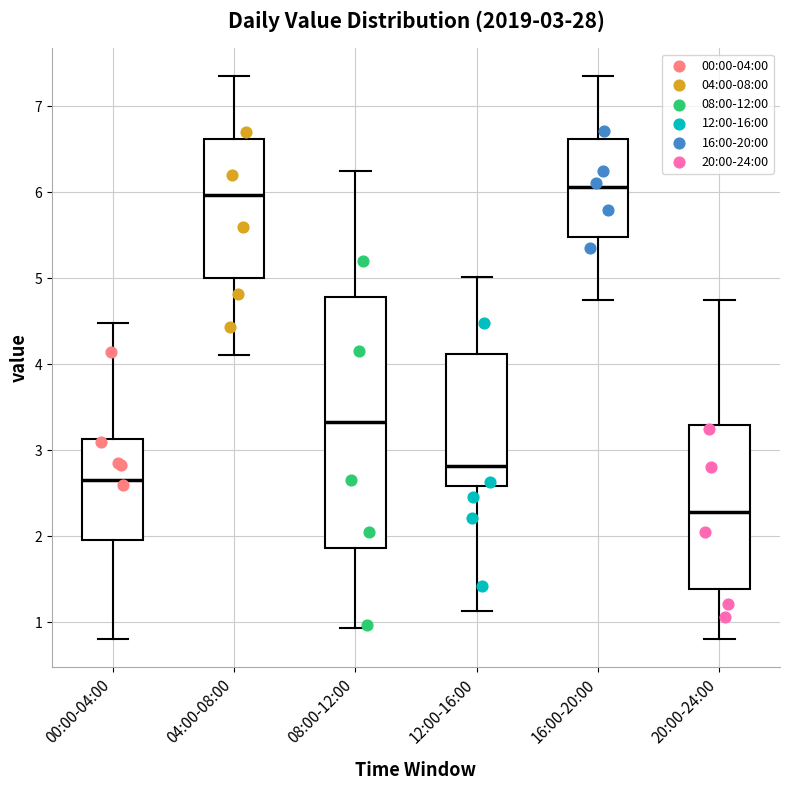

Comparing the boxes themselves (not the whiskers), which one is the tallest?

08:00-12:00